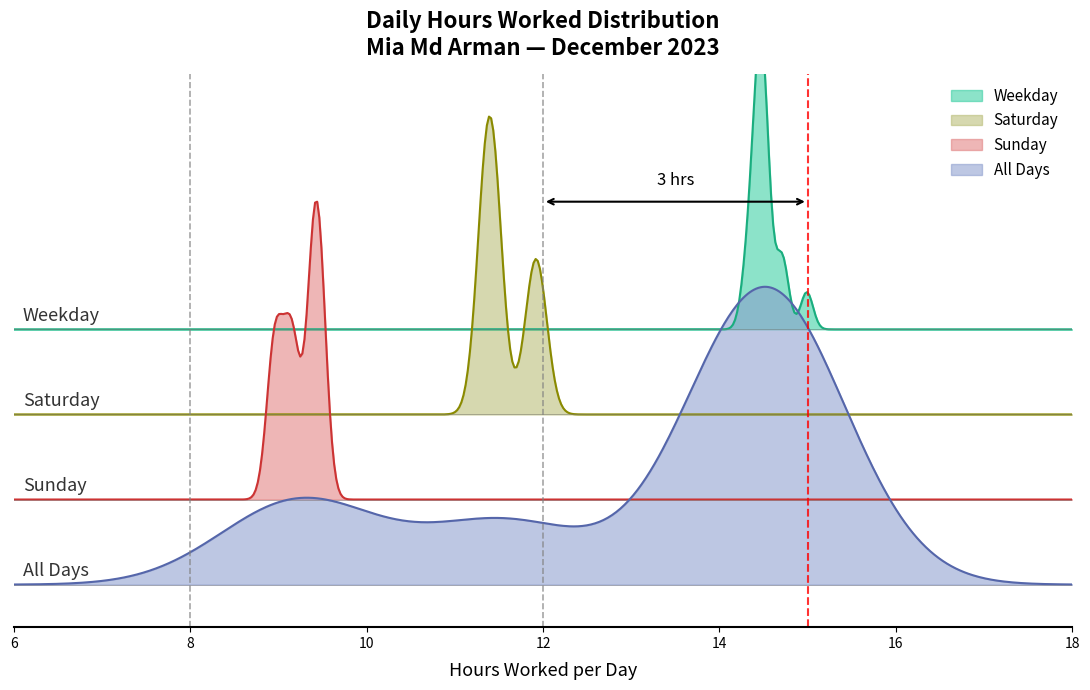

What is the change in value from 7 to 11?

-0.2